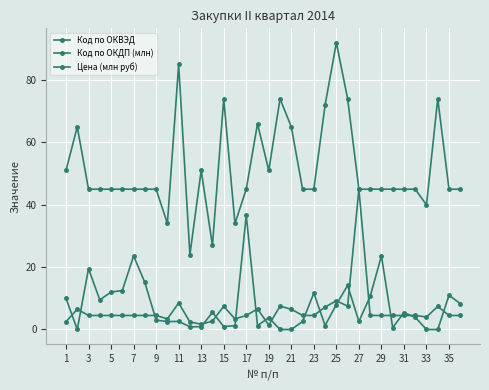

How many interior local peaks does the Цена (млн руб) series have?

11